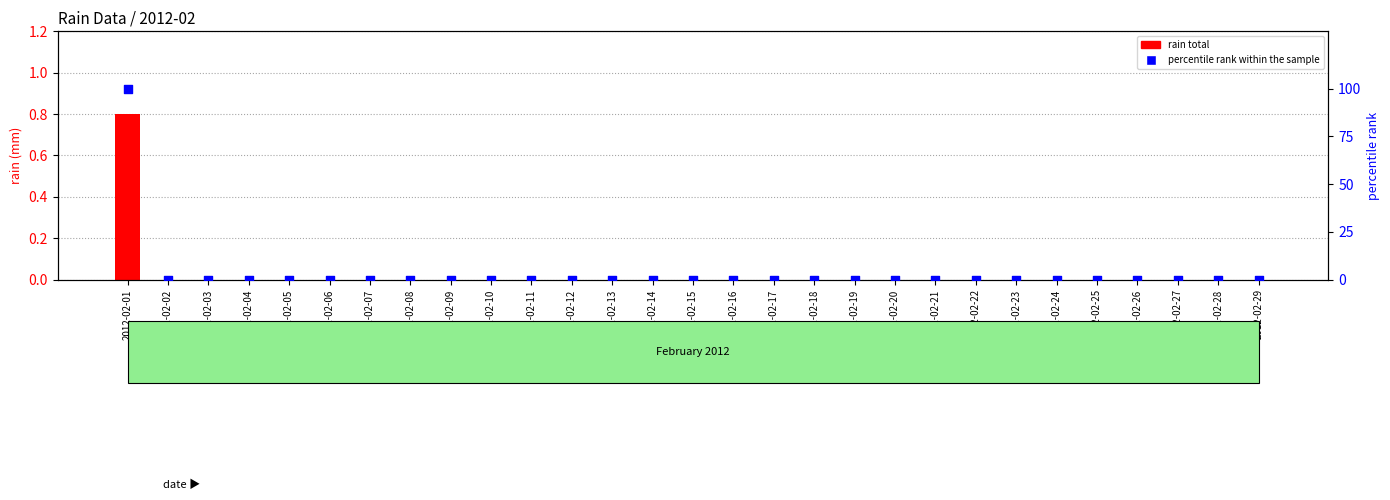

Which series reaches the minimum Y coordinate?

rain total